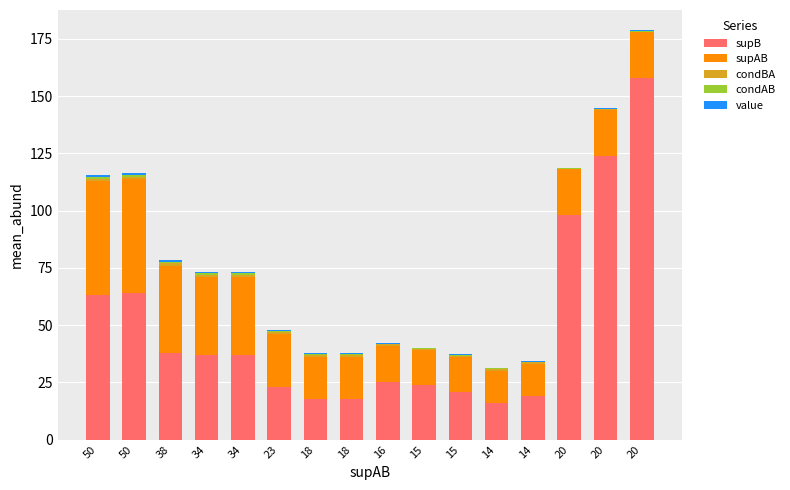

How many series are shown in this chart?

5